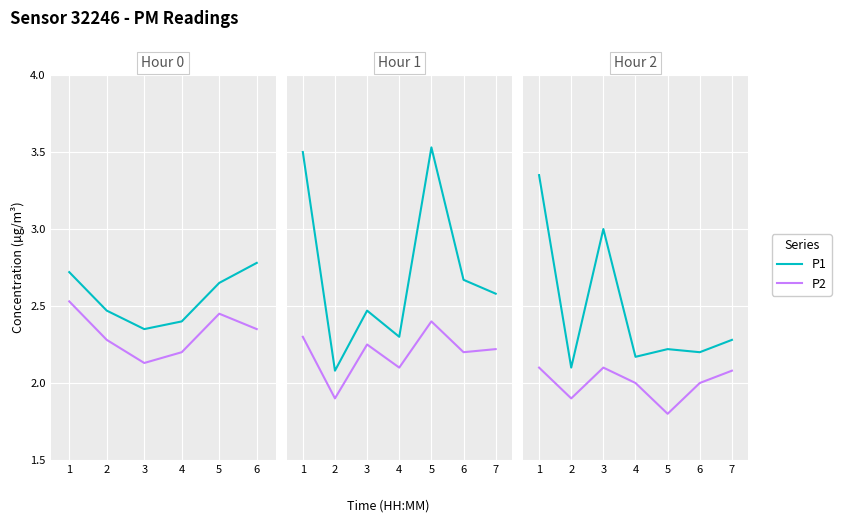

True or false: P1 and P2 cross at least once.

False